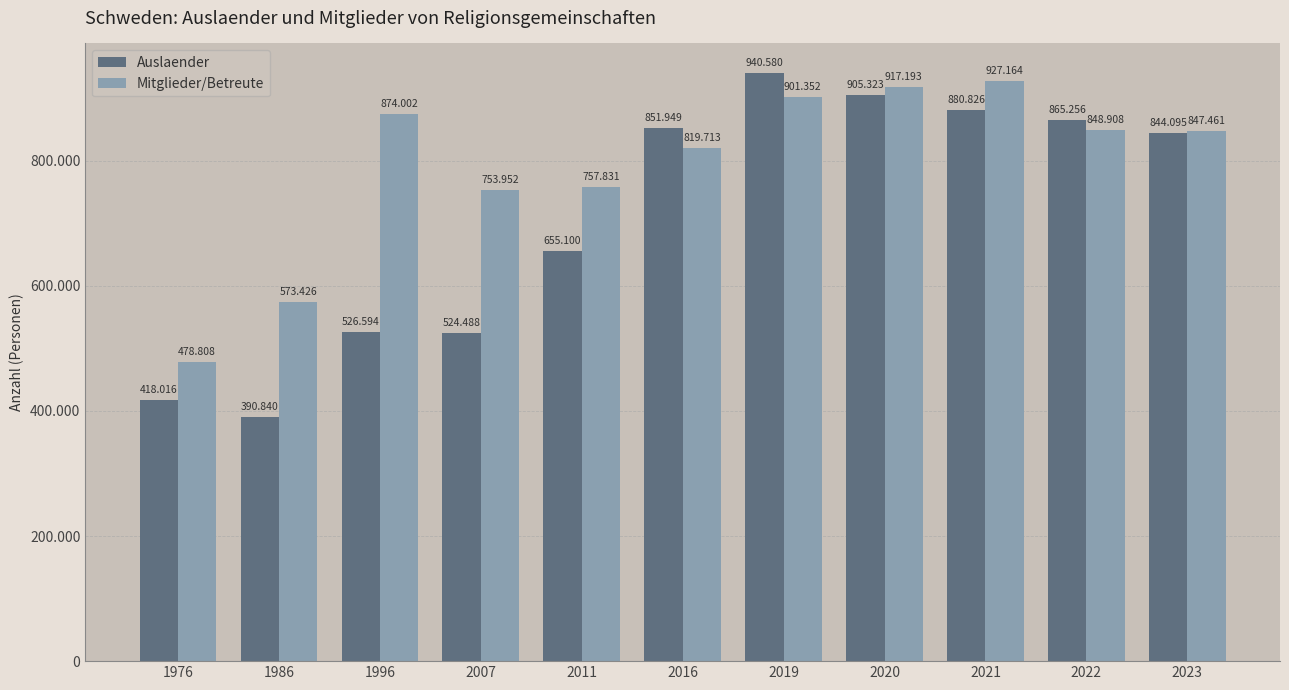

Which series changed the most between 1986 and 2023?

Auslaender